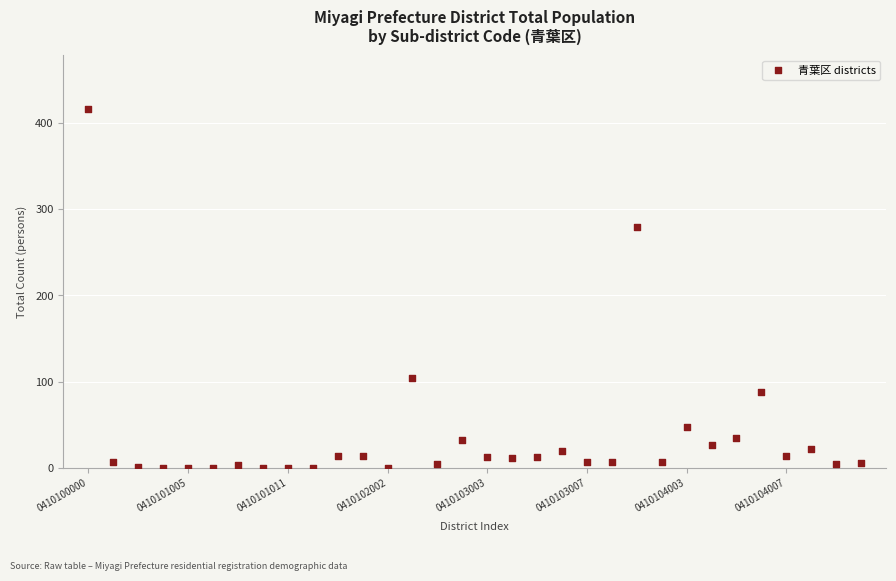

What Y value in the scatter plot is closest to 208?

279